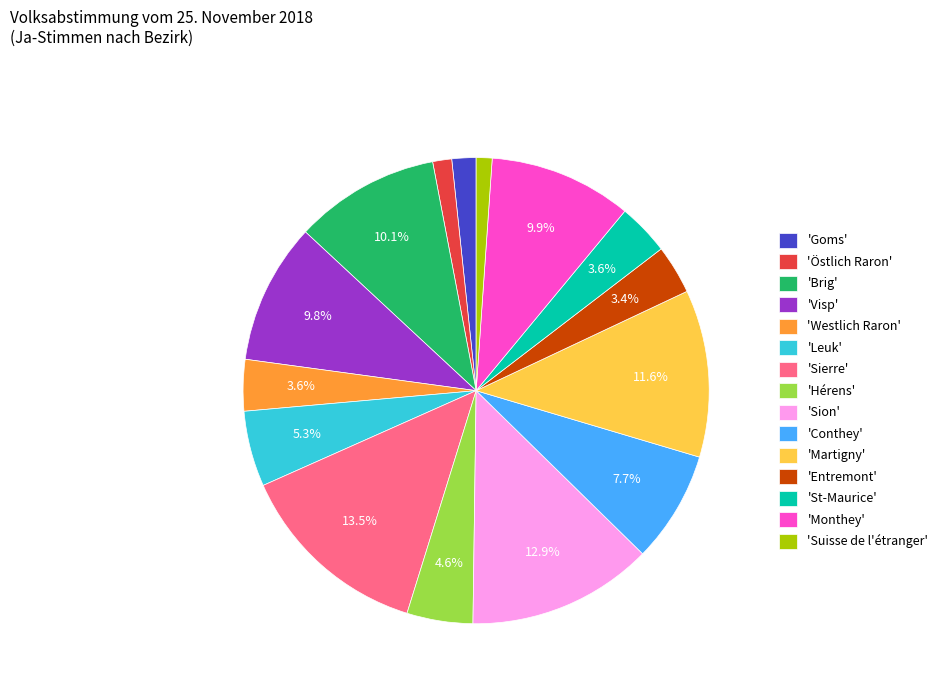

Which category has the biggest portion of the pie?

'Sierre'